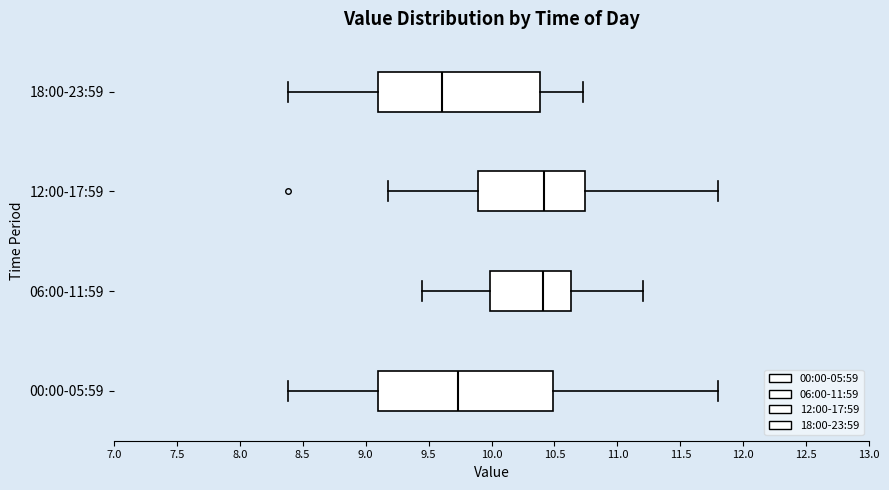

Reading bottom to top, transcribe this box plot: for each box, give where its median line is, the range the box spans, and where its two whiskers end, as read against the x-axis. The values are not printed on the chart, so give them approximately, as read against the axis.

00:00-05:59: median 9.75, box 9.10 to 10.50, whiskers 8.40 to 11.80
06:00-11:59: median 10.40, box 10.00 to 10.65, whiskers 9.45 to 11.20
12:00-17:59: median 10.40, box 9.90 to 10.75, whiskers 9.20 to 11.80
18:00-23:59: median 9.60, box 9.10 to 10.40, whiskers 8.40 to 10.75